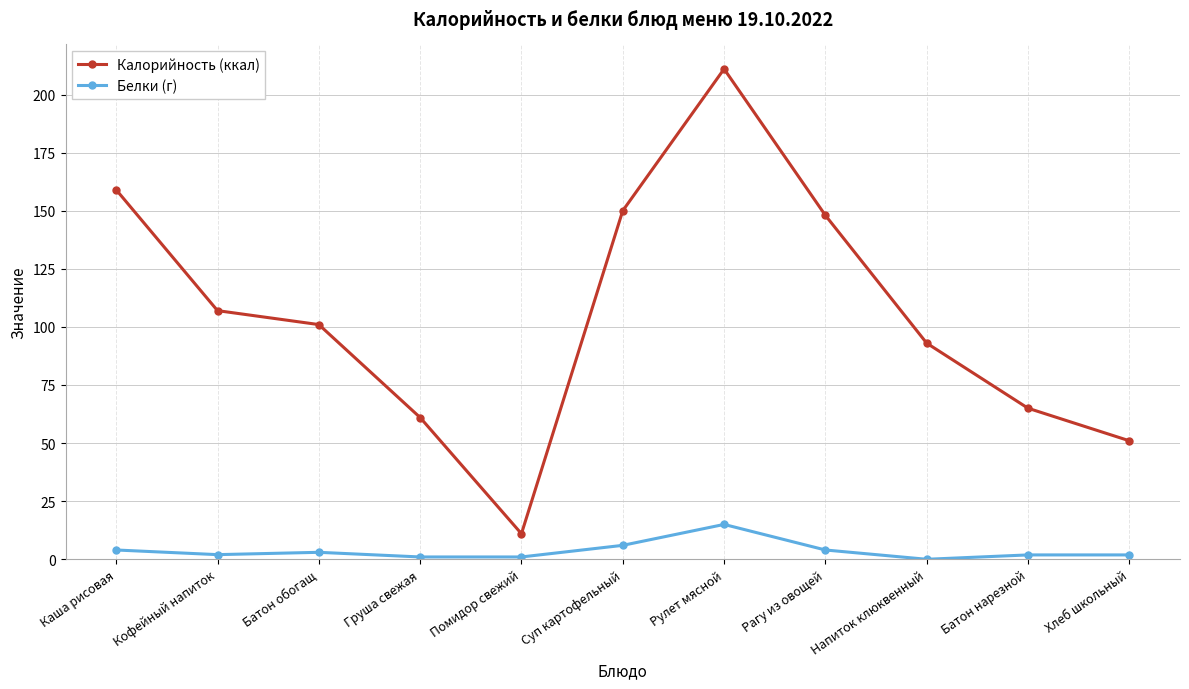

The Калорийность (ккал) series shows 107.0 at Кофейный напиток. True or false?

True